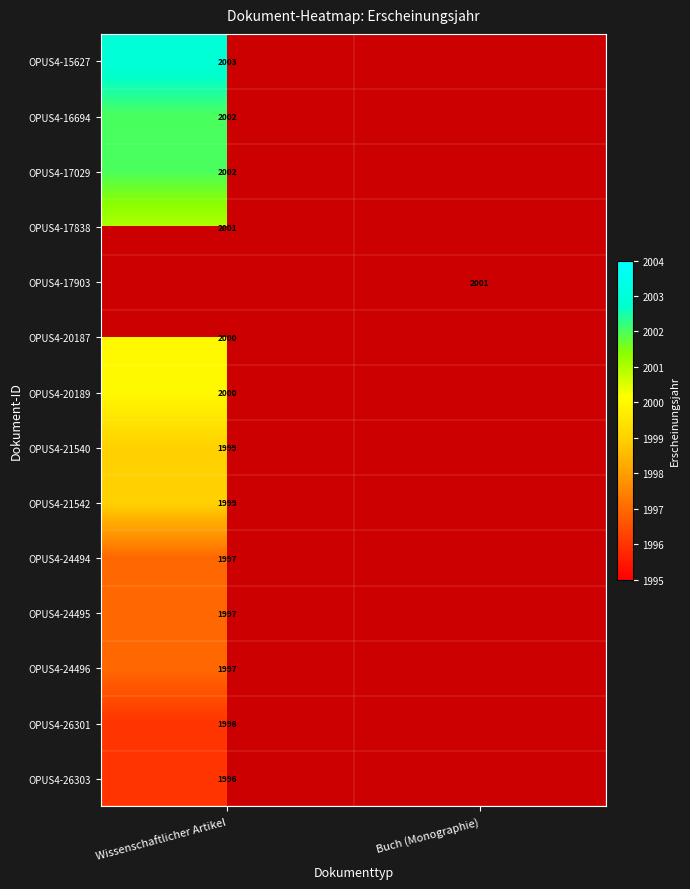

What is the greatest value displayed?

2003.0